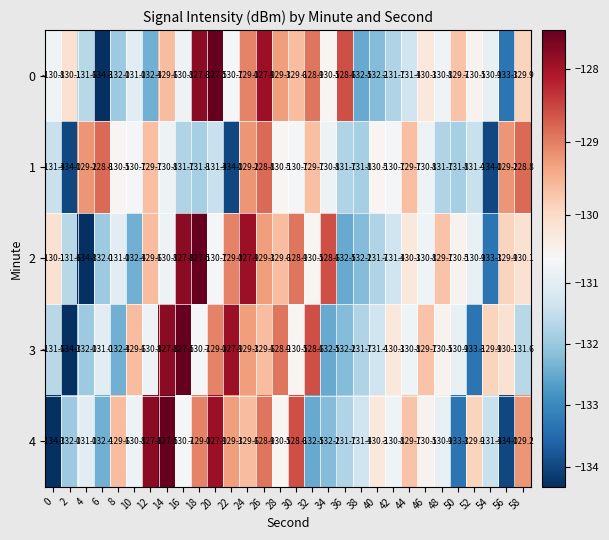

True or false: 2 has a value of -130.8 at 14.

True